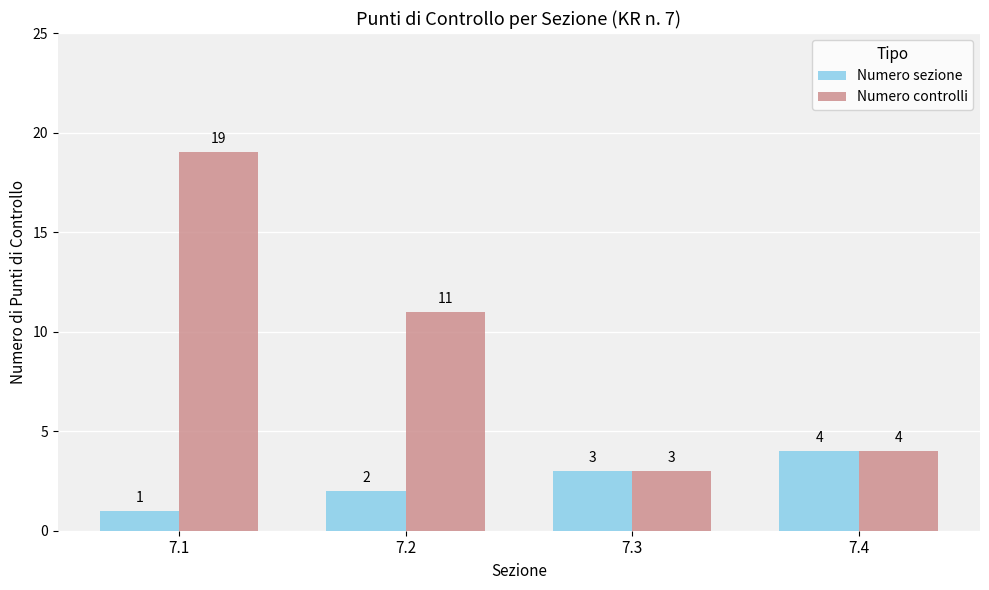

What is the value of the Numero controlli bar at the 3rd from the left?

3